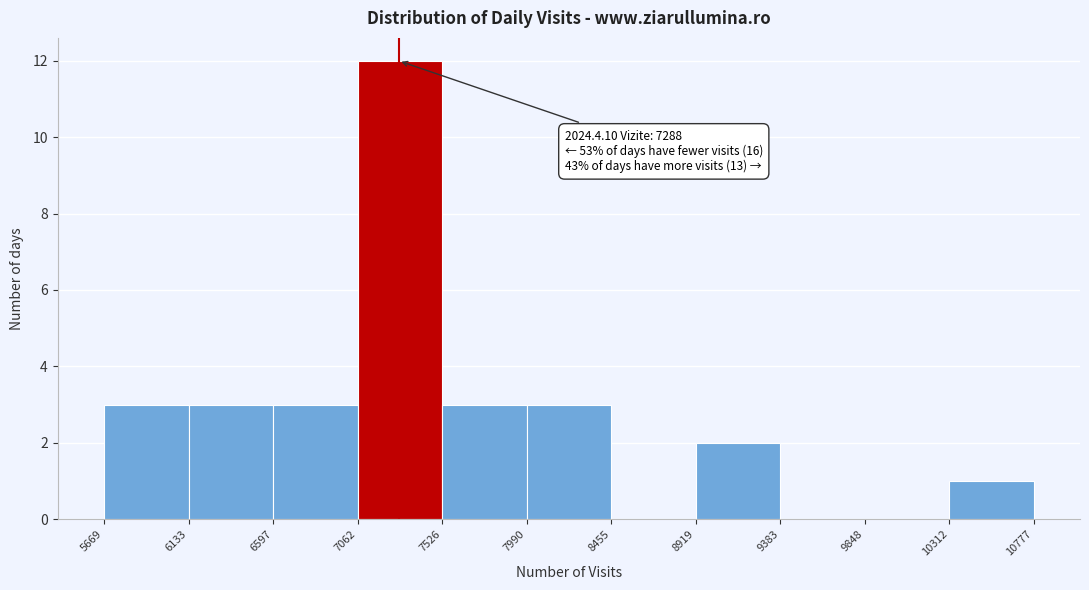

Over which range of the x-axis is the bar tallest?

7062 to 7526